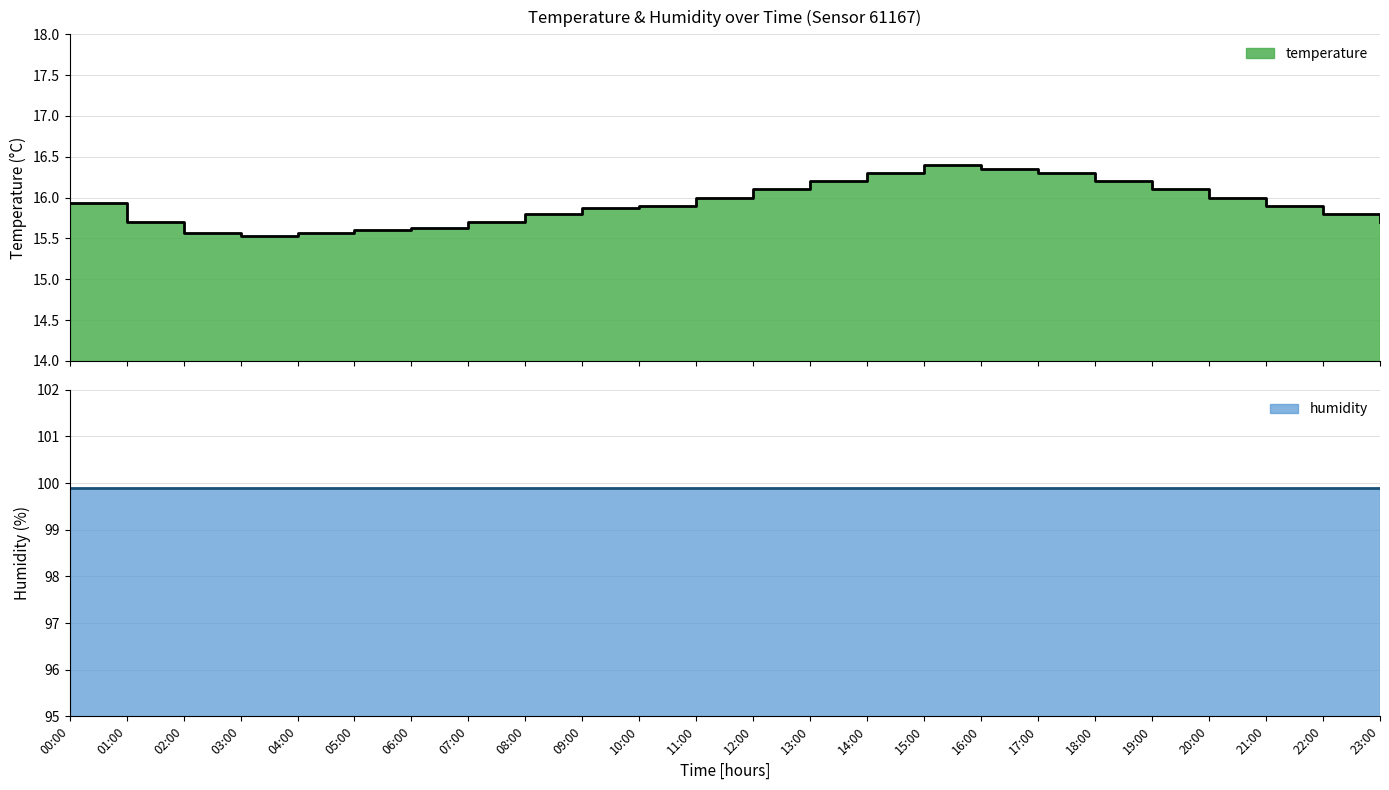

True or false: the data has more than 2 interior local peaks.

False